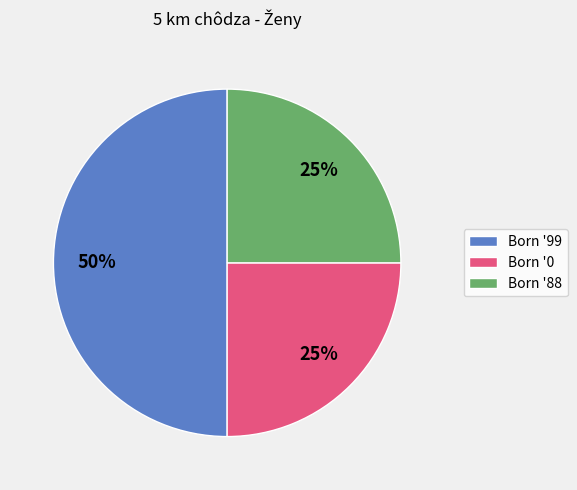

To the nearest percent, what is the difference between the largest and smallest slice percentages?

25%